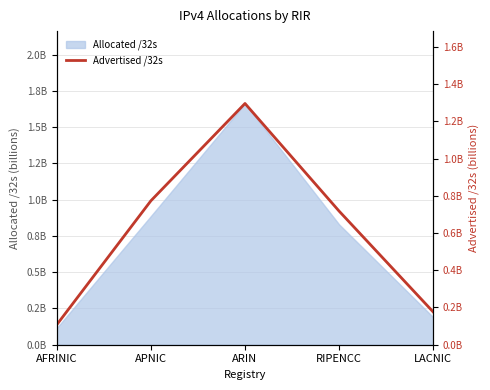

Reading right to left, list all the values displayed in this chart.

LACNIC=176411136	RIPENCC=717965696	ARIN=1296129280	APNIC=773555200	AFRINIC=107949056